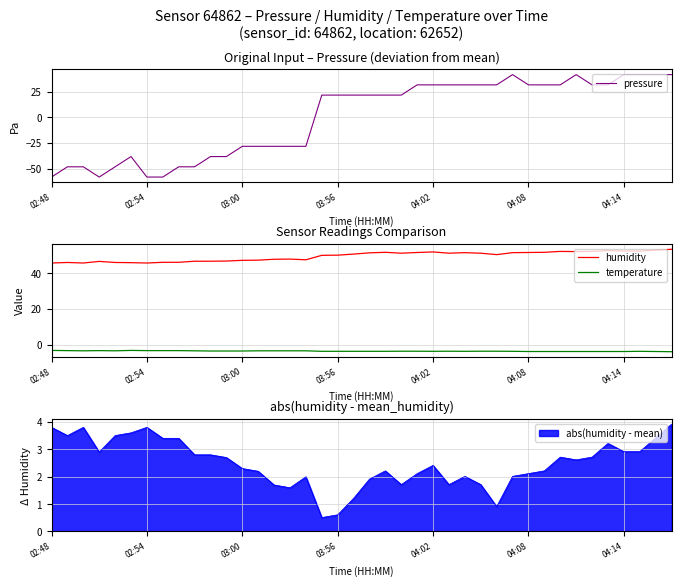

List the series in order of their peak value, lowest first.

temperature, pressure, humidity